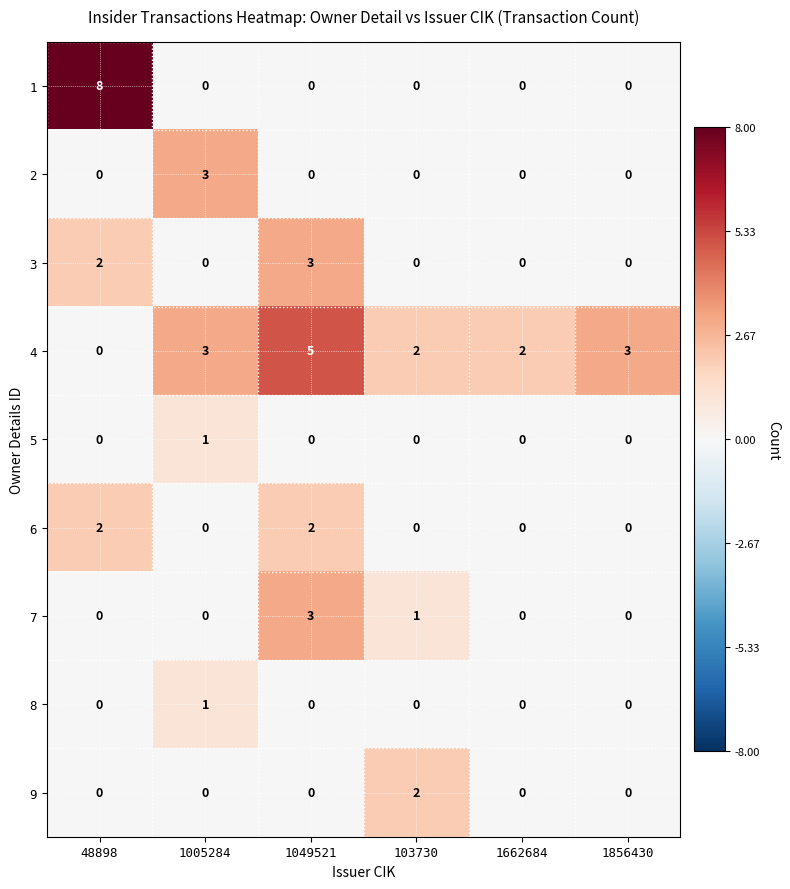

How many categories are shown in the chart?

6